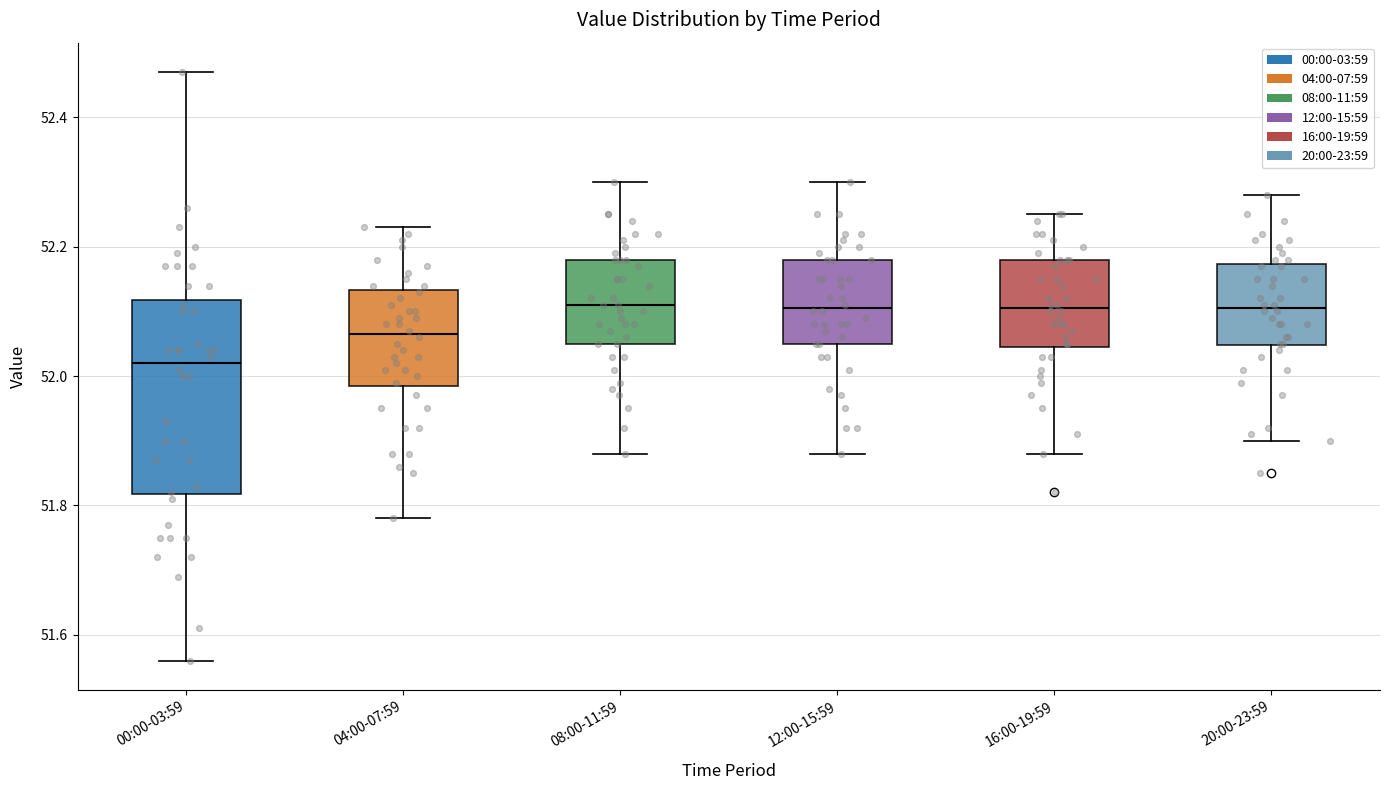

Reading left to right, transcribe this box plot: for each box, give where its median line is, the range the box spans, and where its two whiskers end, as read against the y-axis. The values are not printed on the chart, so give them approximately, as read against the axis.

00:00-03:59: median 52.02, box 51.82 to 52.12, whiskers 51.56 to 52.48
04:00-07:59: median 52.06, box 51.98 to 52.14, whiskers 51.78 to 52.24
08:00-11:59: median 52.12, box 52.06 to 52.18, whiskers 51.88 to 52.30
12:00-15:59: median 52.10, box 52.06 to 52.18, whiskers 51.88 to 52.30
16:00-19:59: median 52.10, box 52.04 to 52.18, whiskers 51.88 to 52.26
20:00-23:59: median 52.10, box 52.04 to 52.18, whiskers 51.90 to 52.28